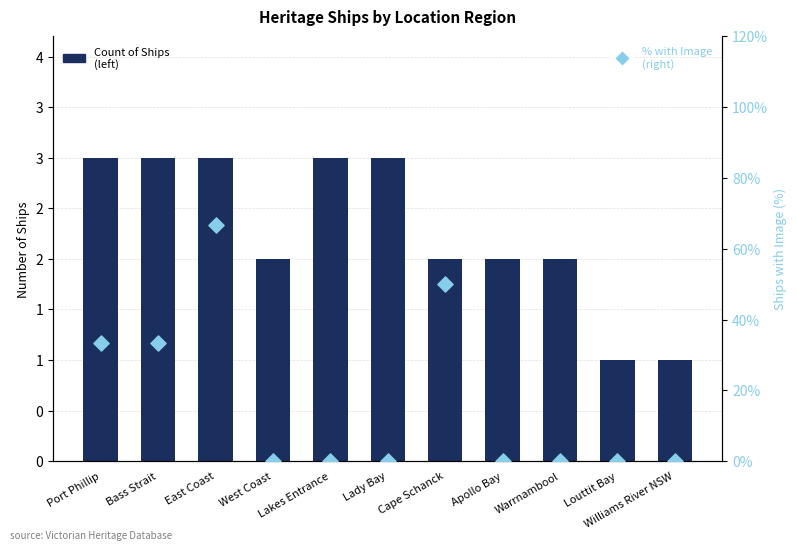

At which category is the sum across all series the highest?

East Coast